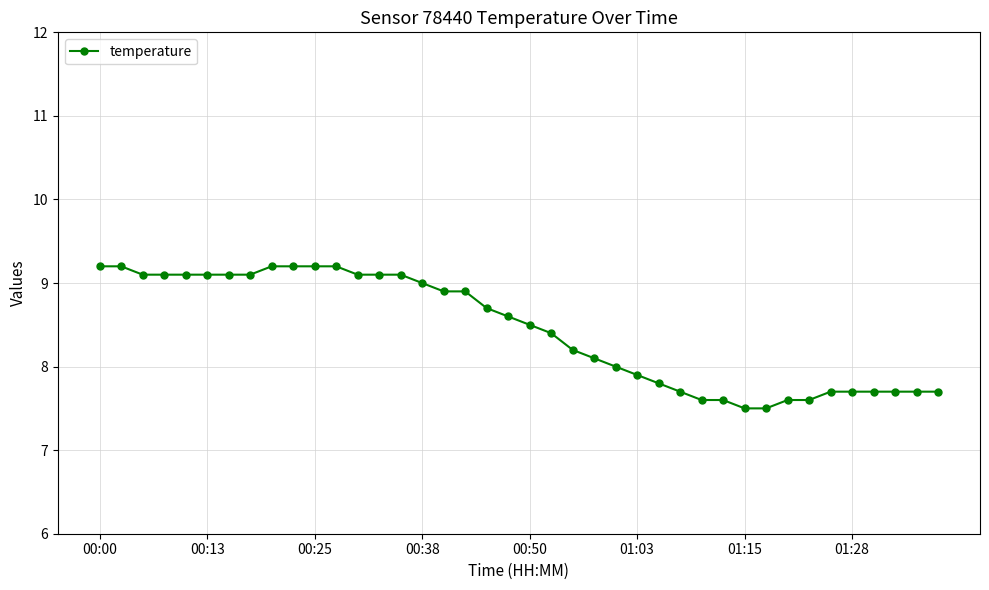

What is the minimum value shown in the chart?

7.5